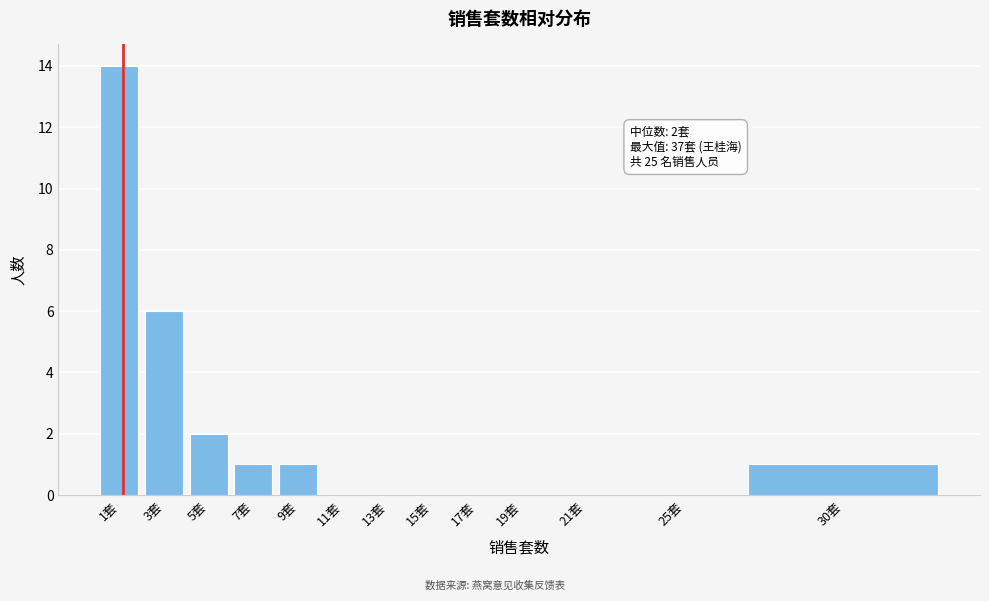

Reading left to right, what are all the values shown in this chart?

1套=14	3套=6	5套=2	7套=1	9套=1	11套=0	13套=0	15套=0	17套=0	19套=0	21套=0	25套=0	30套=1